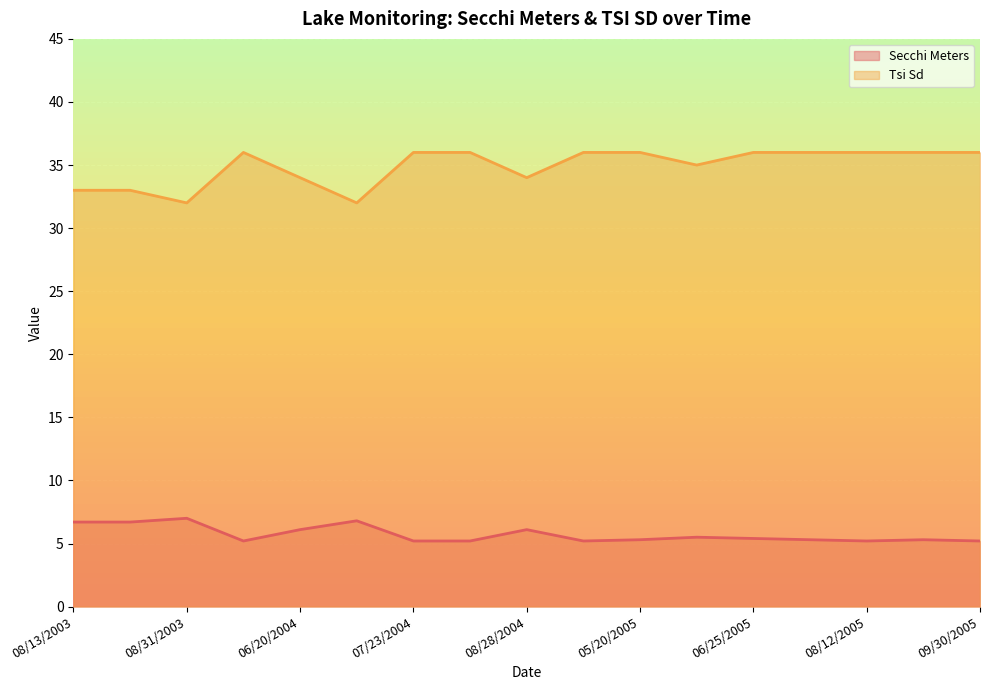

Rank the series by their maximum value, from lowest to highest.

Secchi Meters, Tsi Sd